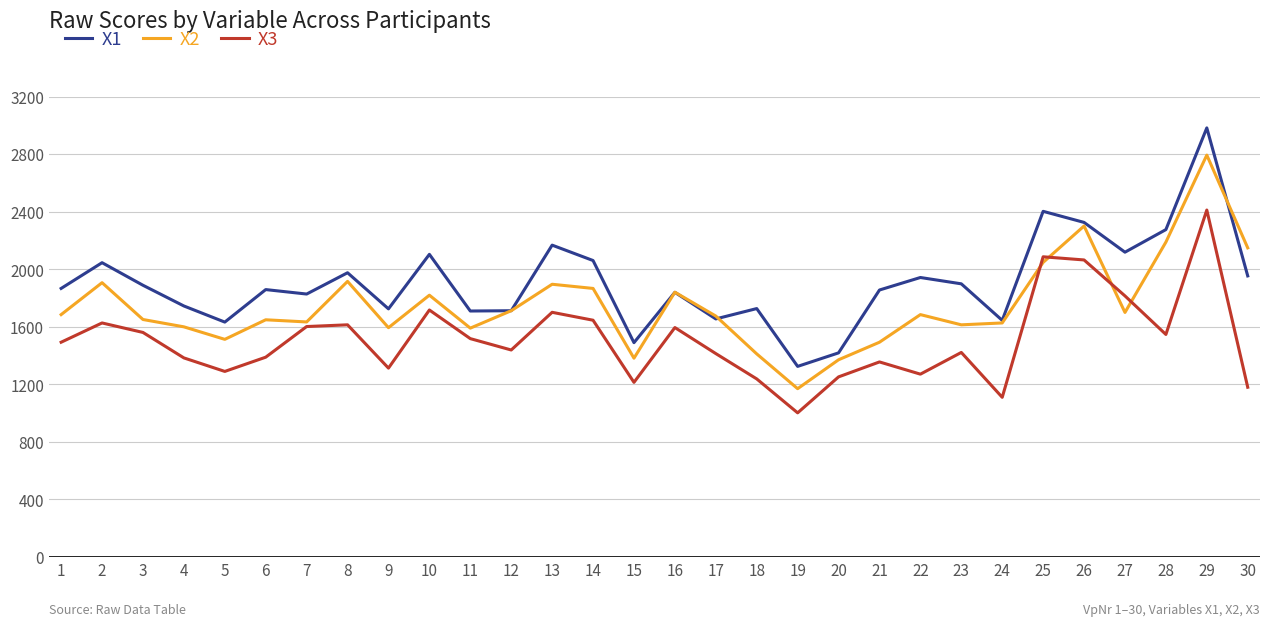

Which series ends up on top after the final intersection of X3 and X2?

X2